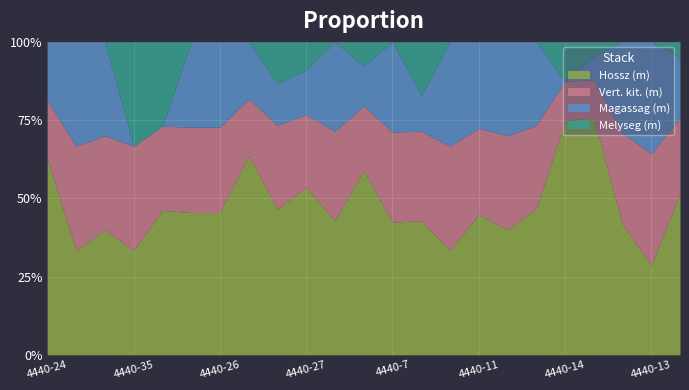

True or false: Hossz (m) and Melyseg (m) intersect in this chart.

False